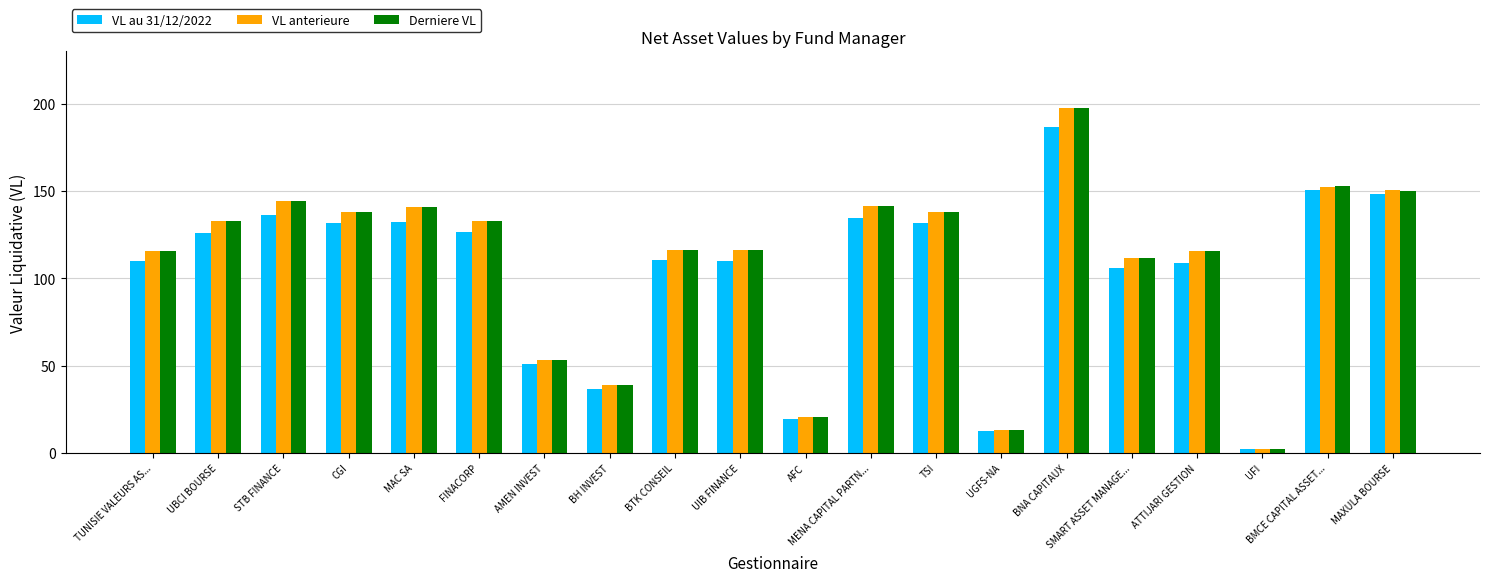

What is the difference between the second highest and minimum values in the VL anterieure series?

150.4